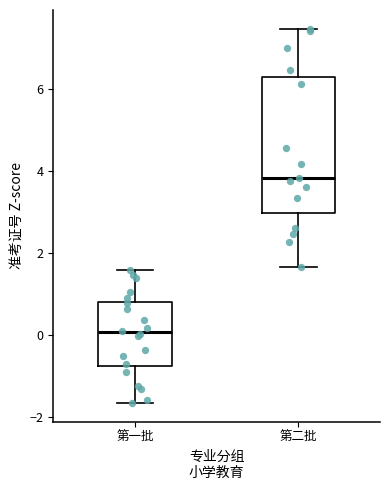

Where does the upper whisker of the box for 第一批 end on the y-axis? The values are not printed on the chart, so give them approximately, as read against the axis.

1.6